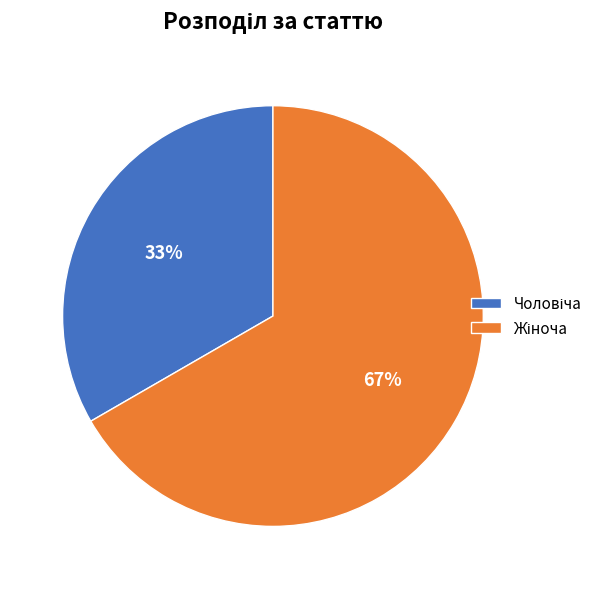

Is there a majority slice in this chart?

Yes